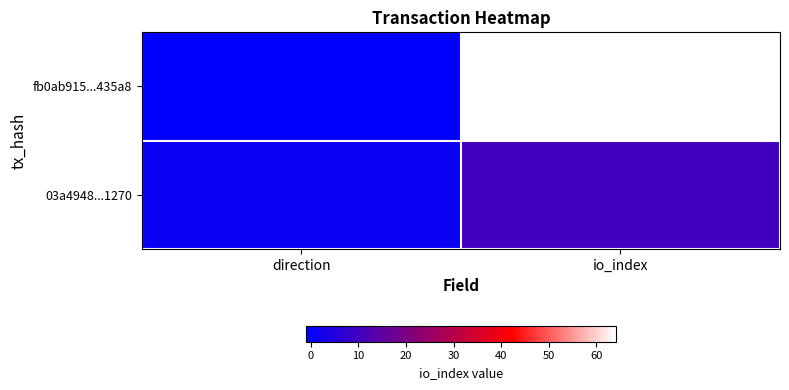

Reading right to left, extract all data points from this chart.

fb0ab915...435a8: io_index=64	direction=-1
03a4948...1270: io_index=10	direction=1